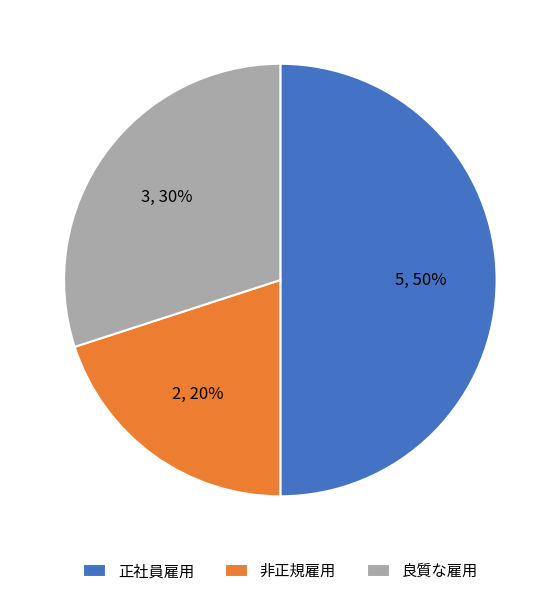

True or false: 非正規雇用 accounts for 10% of the total.

False